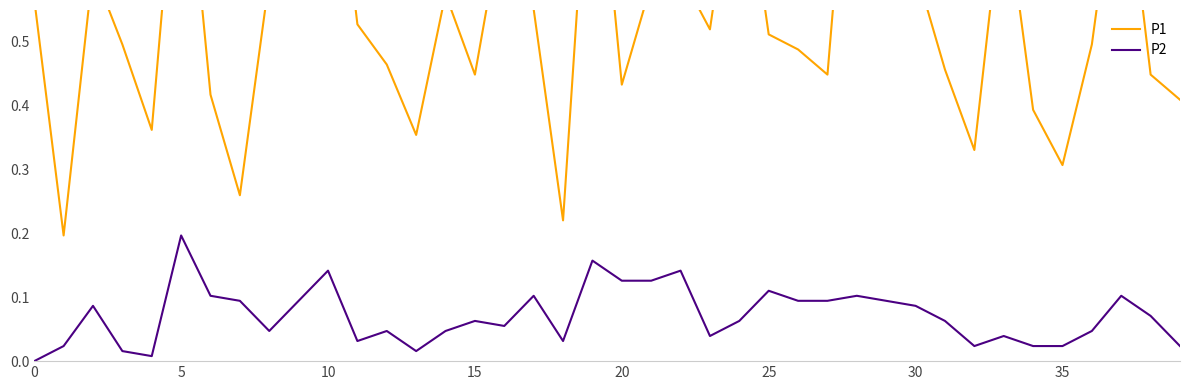

Which category has the highest value in the P2 series?

5